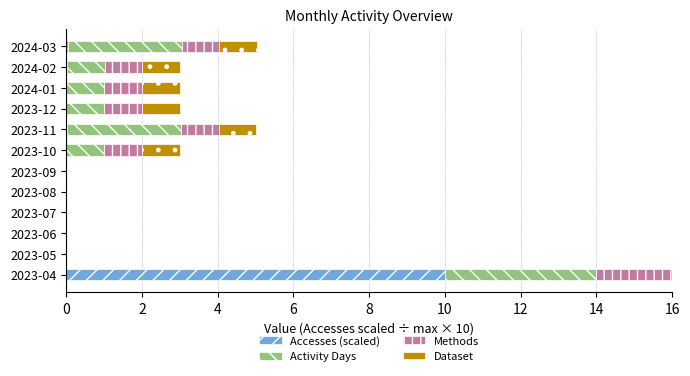

What is the average value of the Dataset series?

0.6